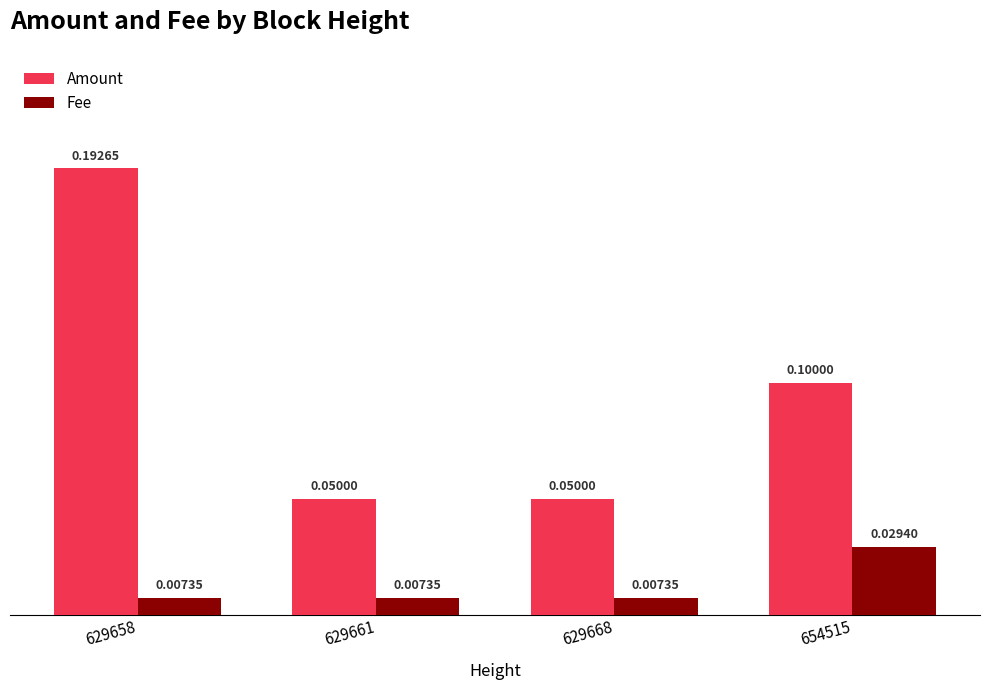

Which series has the widest spread of values?

Amount